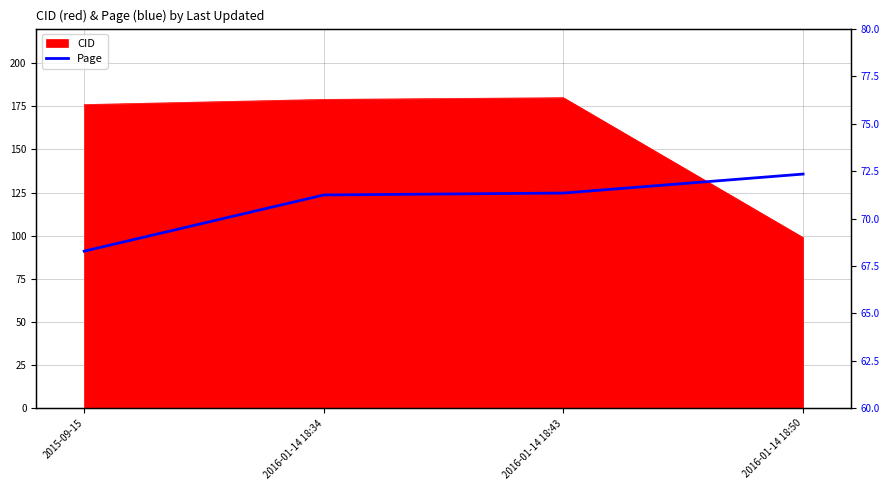

What is the difference between the maximum and second lowest values?

1.1